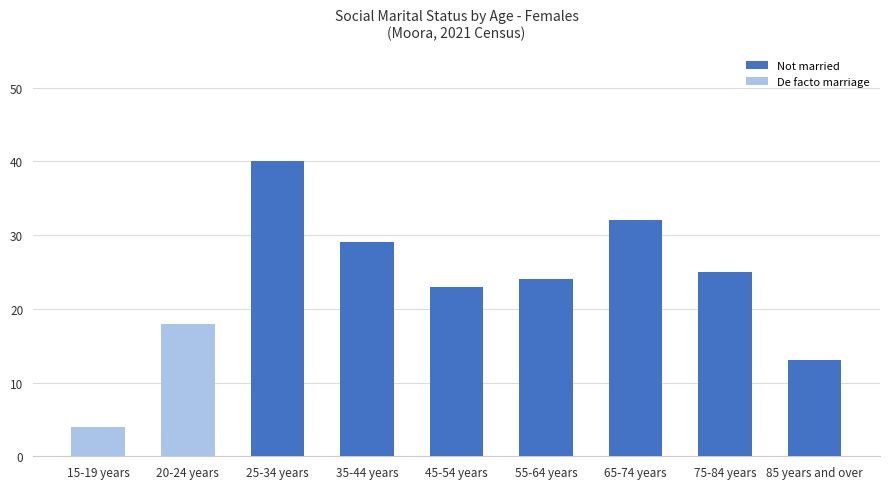

What is the label of the 4th bar from the left?

35-44 years